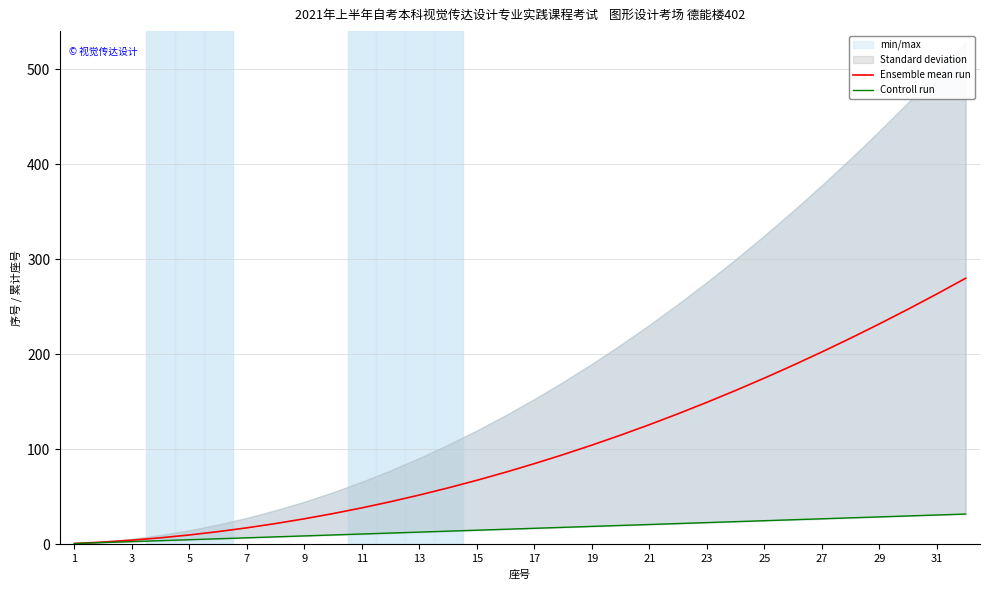

What is the highest value of the Ensemble mean run series?

280.0